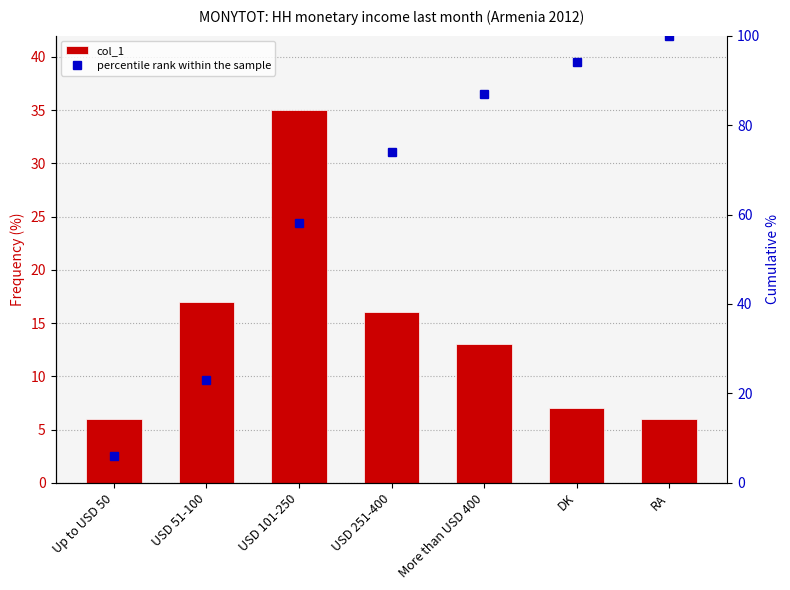

List the labels in order of percentile rank within the sample value, largest first.

RA, DK, More than USD 400, USD 251-400, USD 101-250, USD 51-100, Up to USD 50